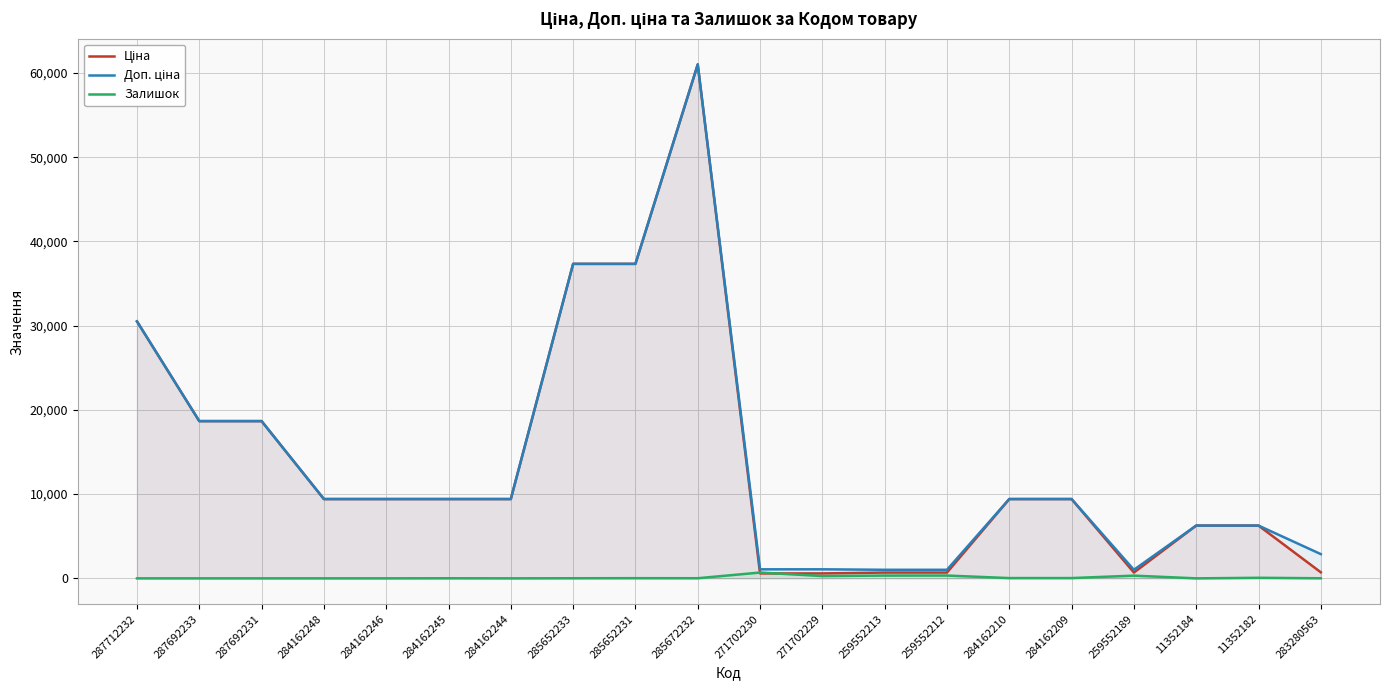

What is the average value of the Залишок series?

107.5